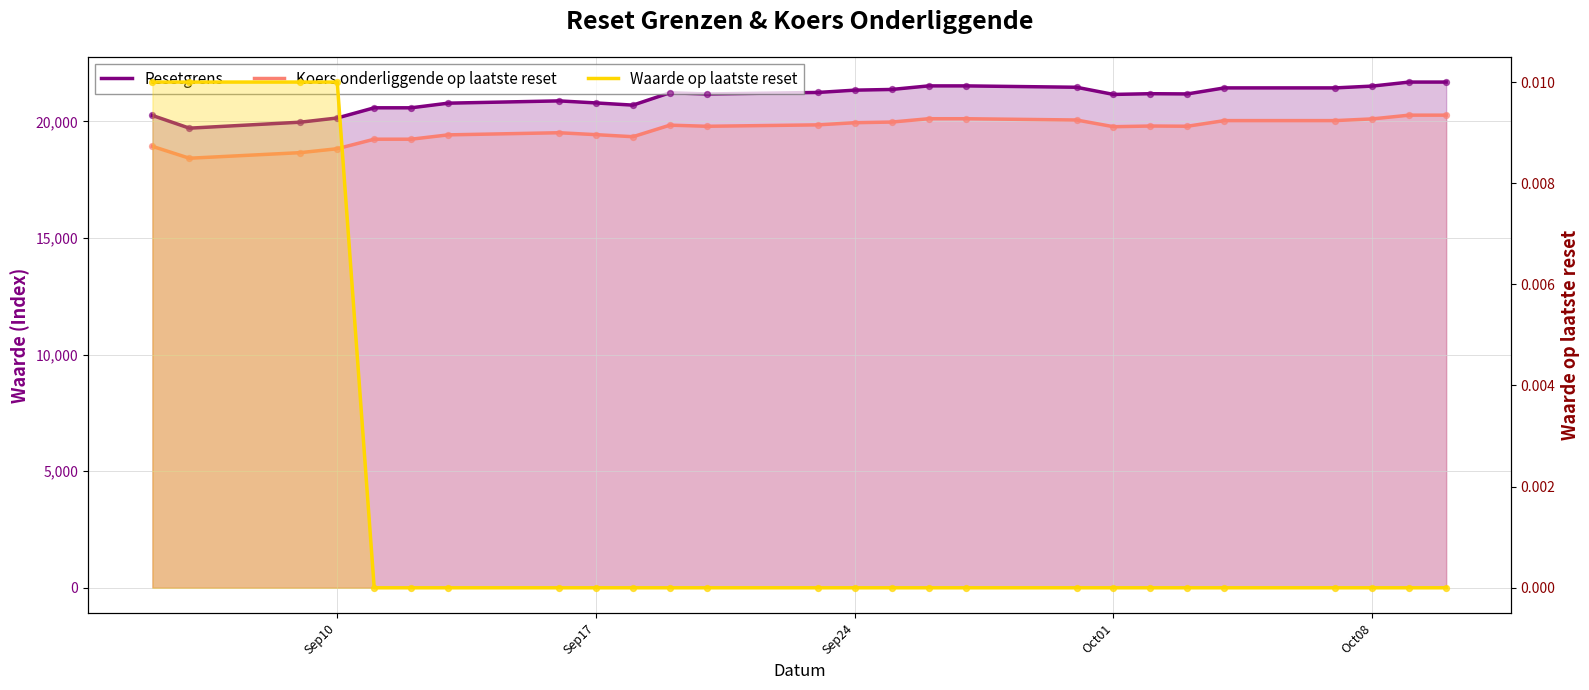

Which series reaches the minimum Y coordinate?

Waarde op laatste reset